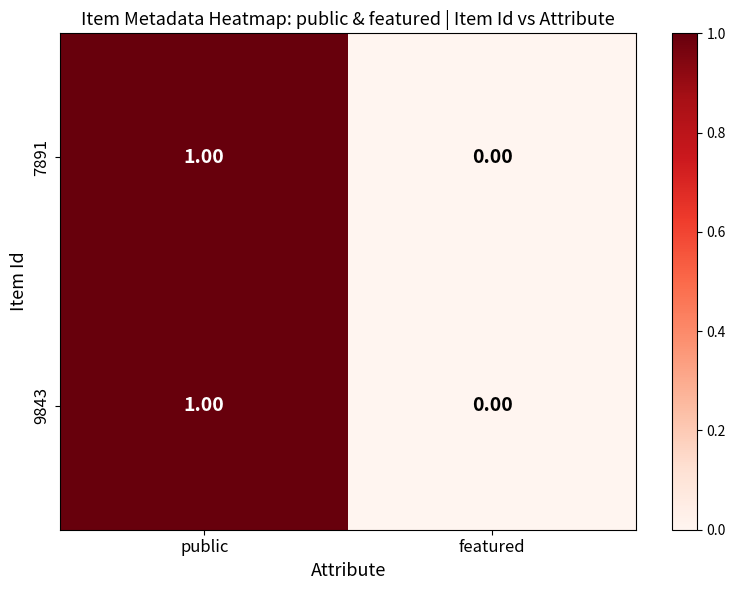

At which category is the sum across all series the highest?

public